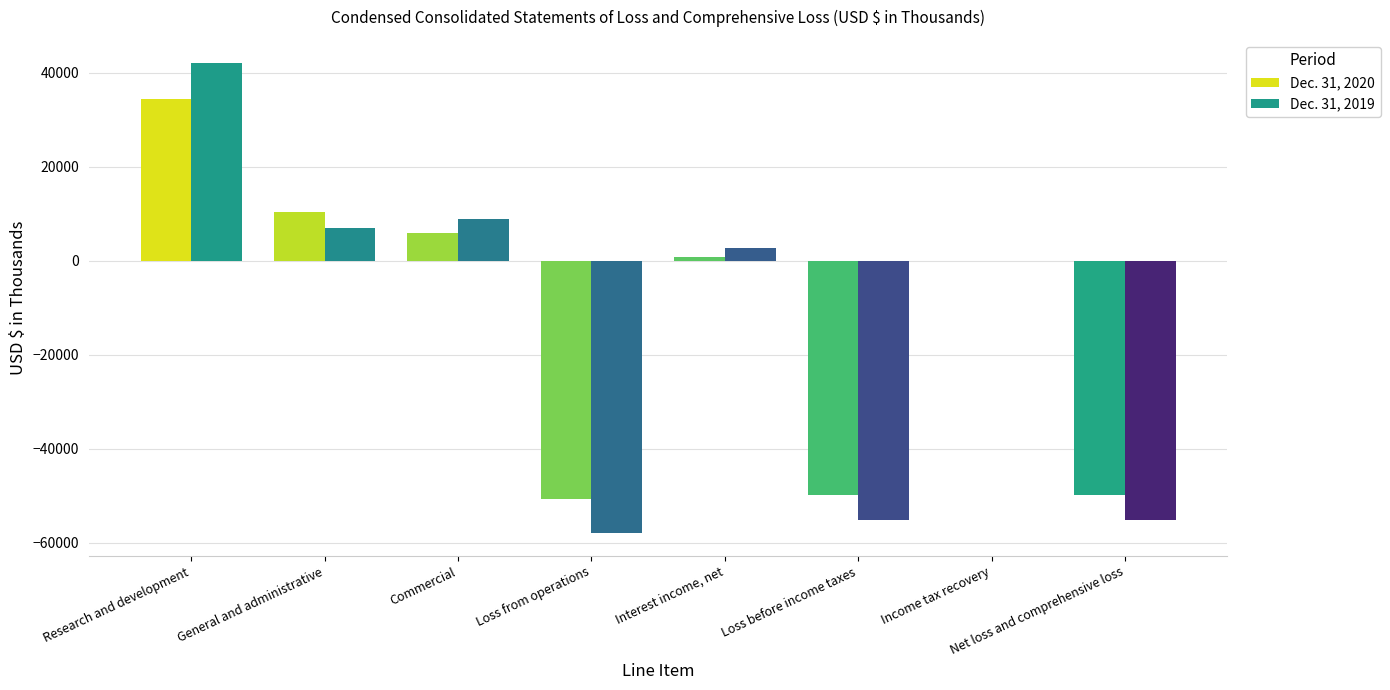

What is the sum of the Dec. 31, 2020 values at Income tax recovery and Net loss and comprehensive loss?

-49984